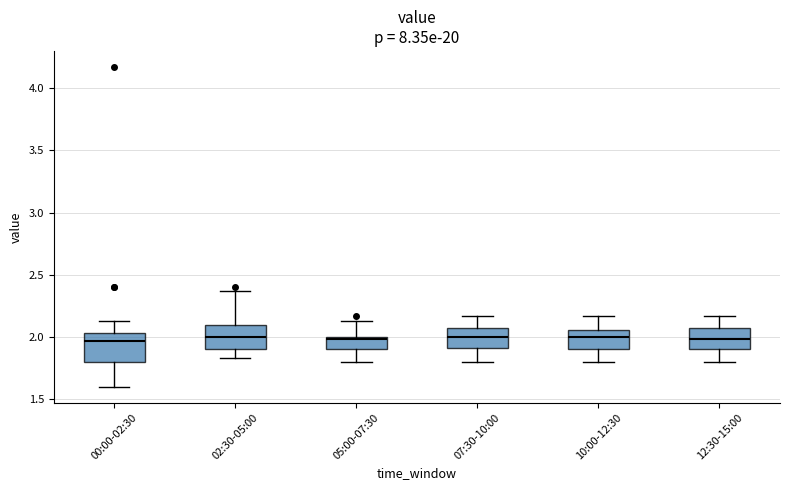

Reading left to right, read every box against the y-axis: the position of its median line, the range the box covers, and the ends of its whiskers. The values are not printed on the chart, so give them approximately, as read against the axis.

00:00-02:30: median 1.95, box 1.80 to 2.05, whiskers 1.60 to 2.15
02:30-05:00: median 2.00, box 1.90 to 2.10, whiskers 1.85 to 2.35
05:00-07:30: median 2.00 (just below the box's upper edge), box 1.90 to 2.00, whiskers 1.80 to 2.15
07:30-10:00: median 2.00, box 1.90 to 2.05, whiskers 1.80 to 2.15
10:00-12:30: median 2.00, box 1.90 to 2.05, whiskers 1.80 to 2.15
12:30-15:00: median 2.00, box 1.90 to 2.05, whiskers 1.80 to 2.15